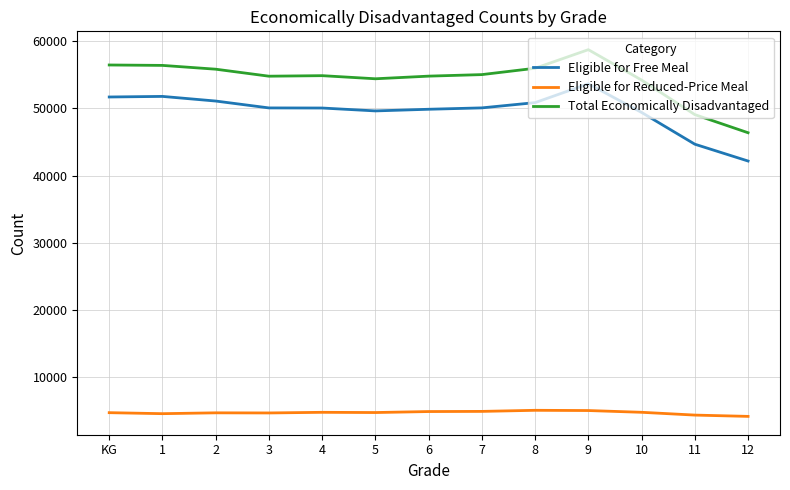

What is the spread (max minus min) of values at 11?

44676